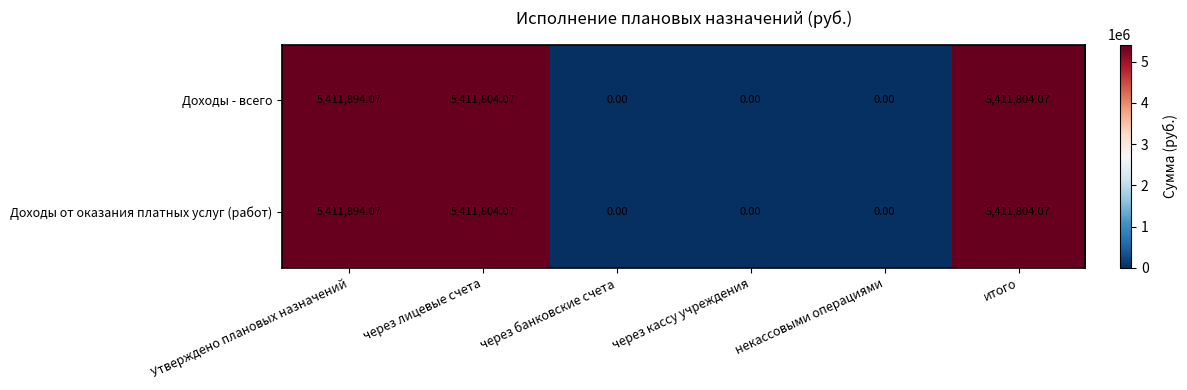

At which label does Доходы от оказания платных услуг (работ) first exceed 5411804?

Утверждено плановых назначений